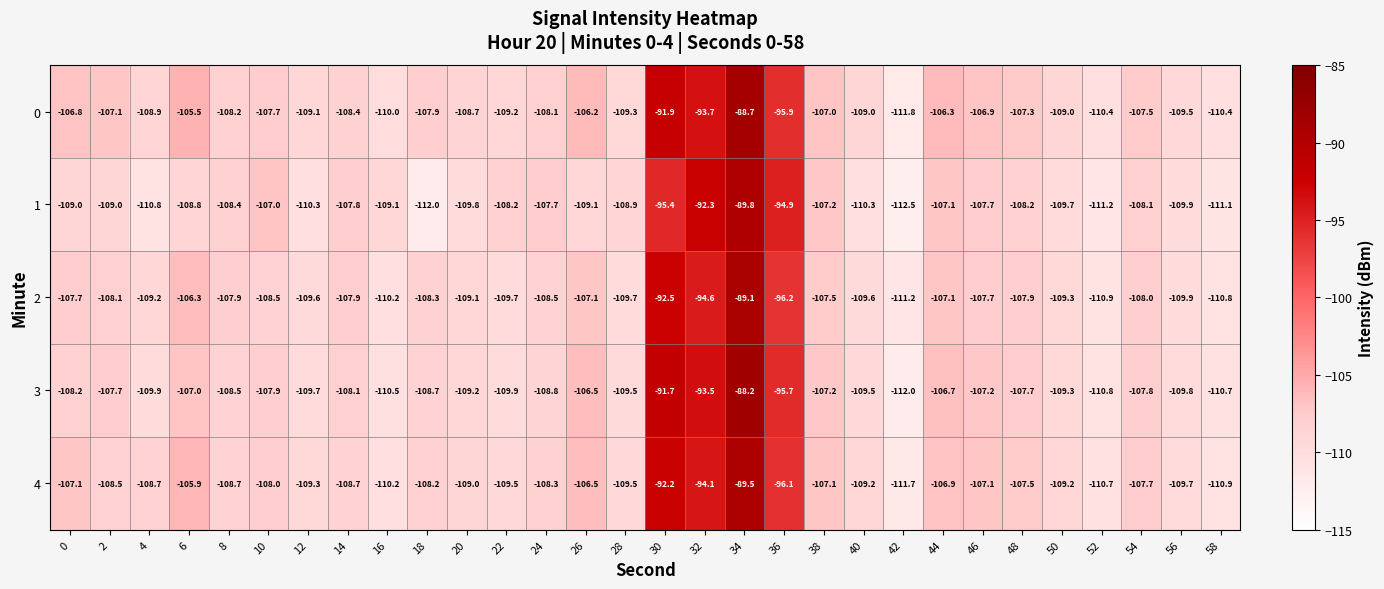

Between 18 and 36, which series saw the biggest shift?

1